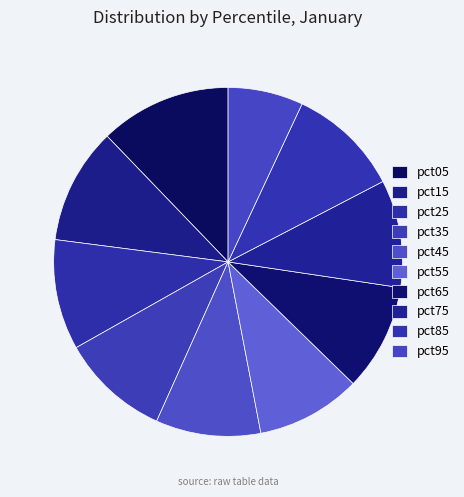

How many slices are in this pie chart?

10